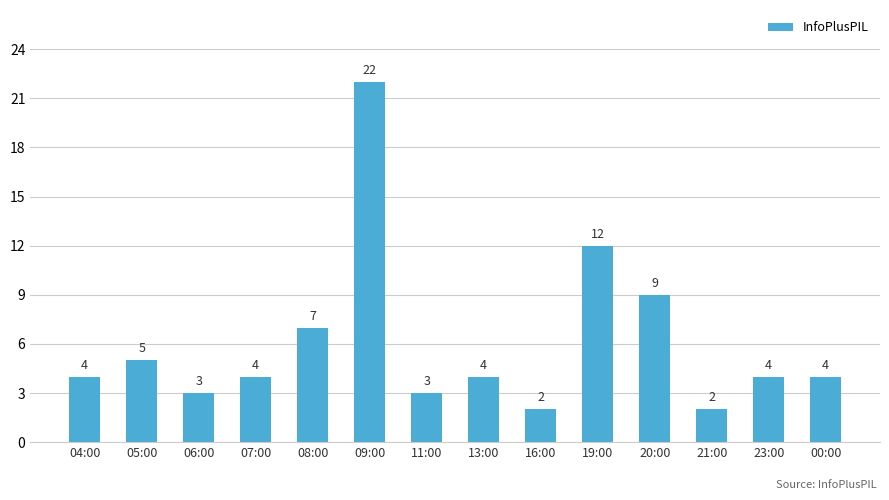

What is the approximate value at 16:00?

2